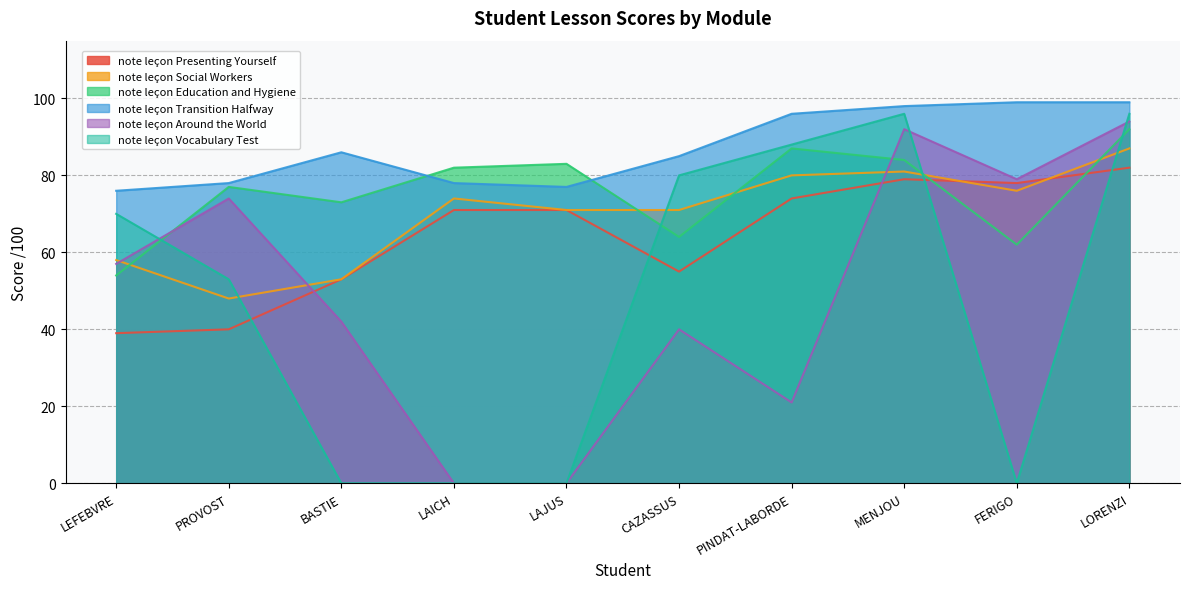

Reading left to right, what are all the values shown in this chart?

note leçon Presenting Yourself: 39	40	53	71	71	55	74	79	78	82
note leçon Social Workers: 58	48	53	74	71	71	80	81	76	87
note leçon Education and Hygiene: 54	77	73	82	83	64	87	84	62	92
note leçon Transition Halfway: 76	78	86	78	77	85	96	98	99	99
note leçon Around the World: 57	74	42	0	0	40	21	92	79	94
note leçon Vocabulary Test: 70	53	0	0	0	80	88	96	0	96